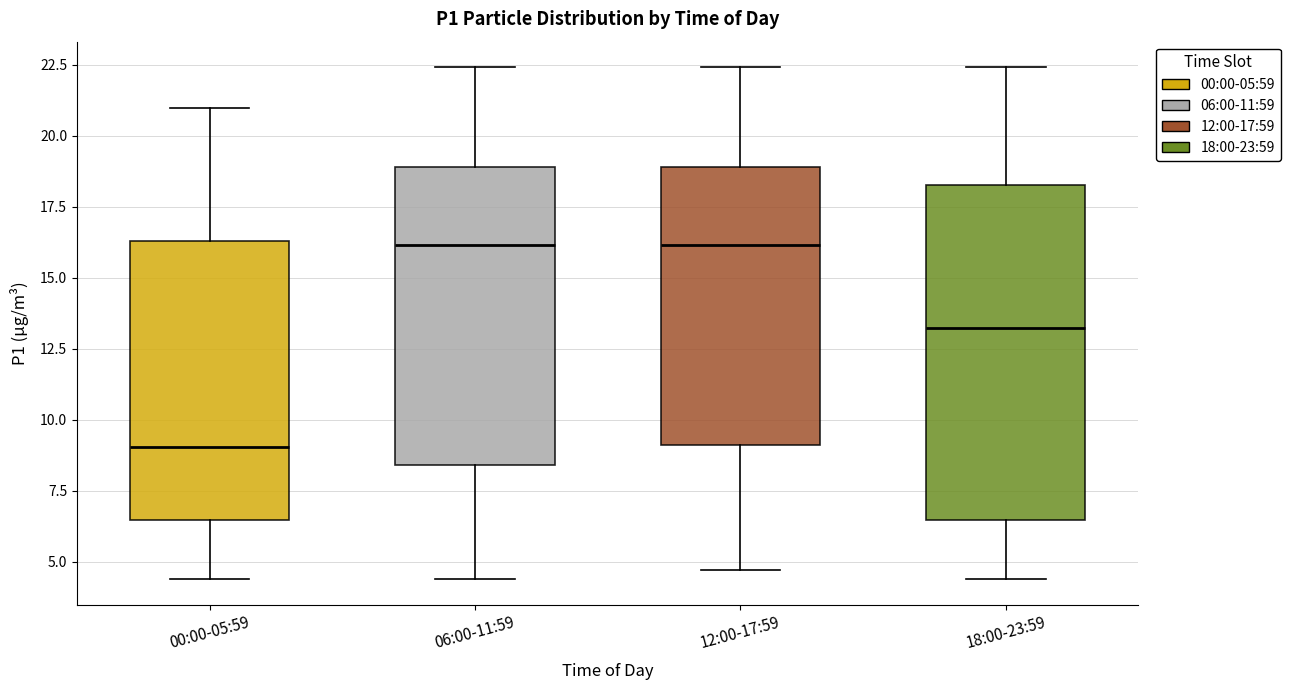

Reading left to right, transcribe this box plot: for each box, give where its median line is, the range the box spans, and where its two whiskers end, as read against the y-axis. The values are not printed on the chart, so give them approximately, as read against the axis.

00:00-05:59: median 9.0, box 6.5 to 16.5, whiskers 4.5 to 21.0
06:00-11:59: median 16.0, box 8.5 to 19.0, whiskers 4.5 to 22.5
12:00-17:59: median 16.0, box 9.0 to 19.0, whiskers 4.5 to 22.5
18:00-23:59: median 13.0, box 6.5 to 18.5, whiskers 4.5 to 22.5